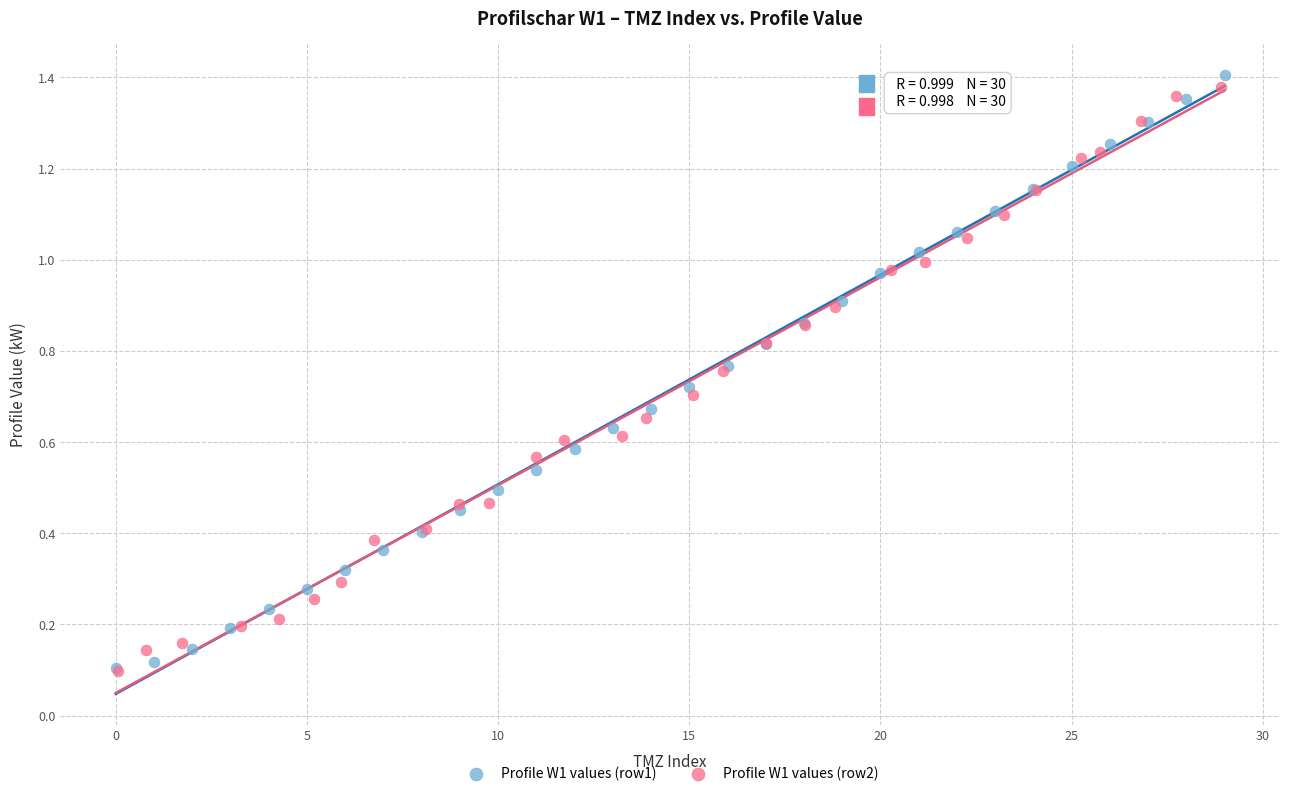

Which series has the largest Y range (max minus min)?

Profile W1 values (row1)